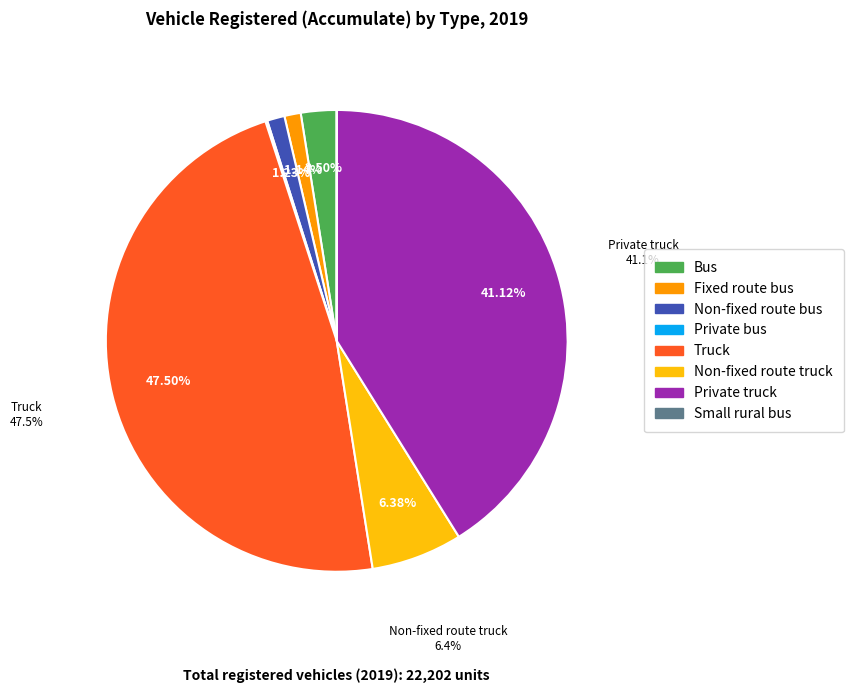

To the nearest percent, what percentage of the pie is Private truck?

41%